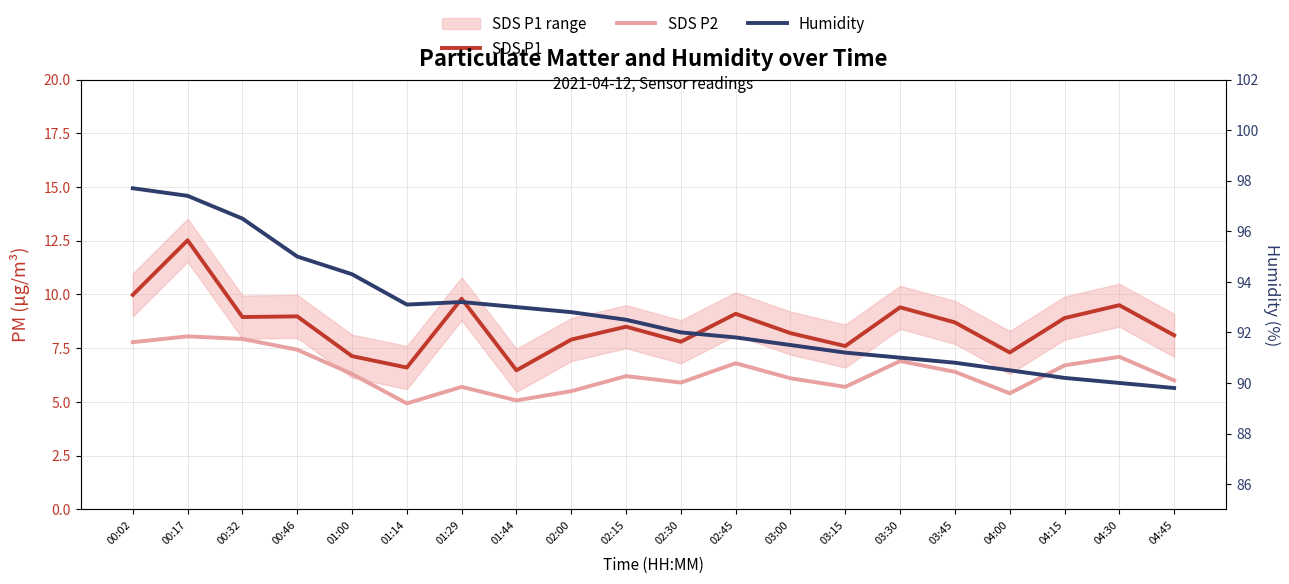

What is the spread (max minus min) of values at 02:45?

85.0